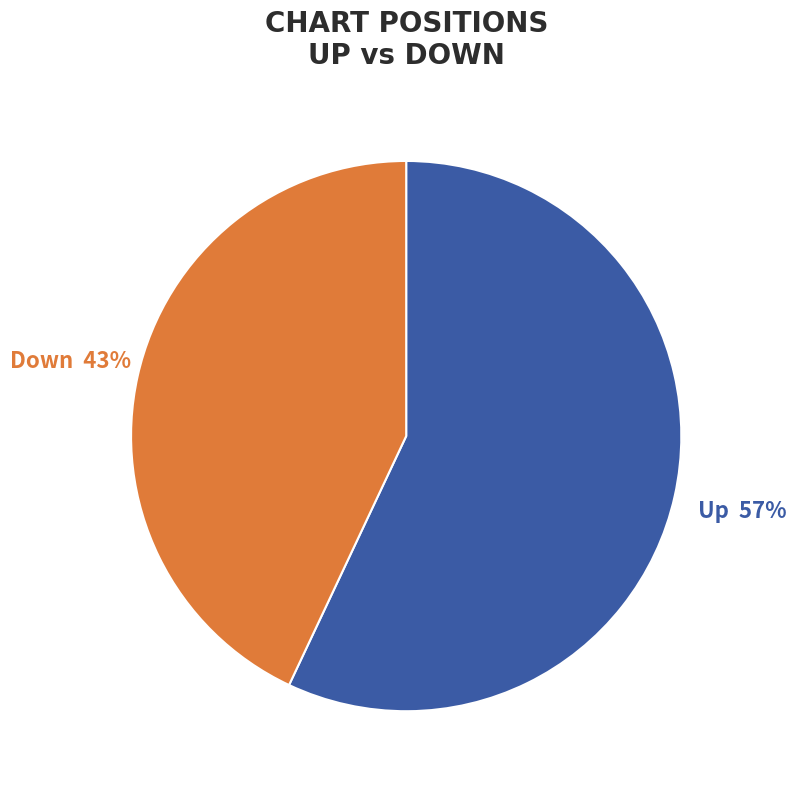

Is there a majority slice in this chart?

Yes